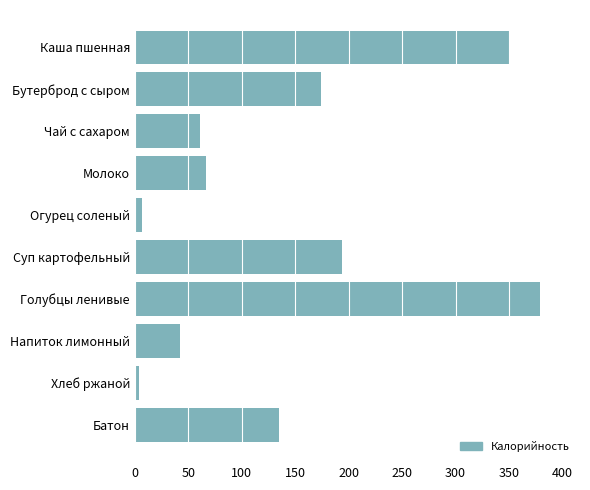

What is the greatest value displayed?

378.5